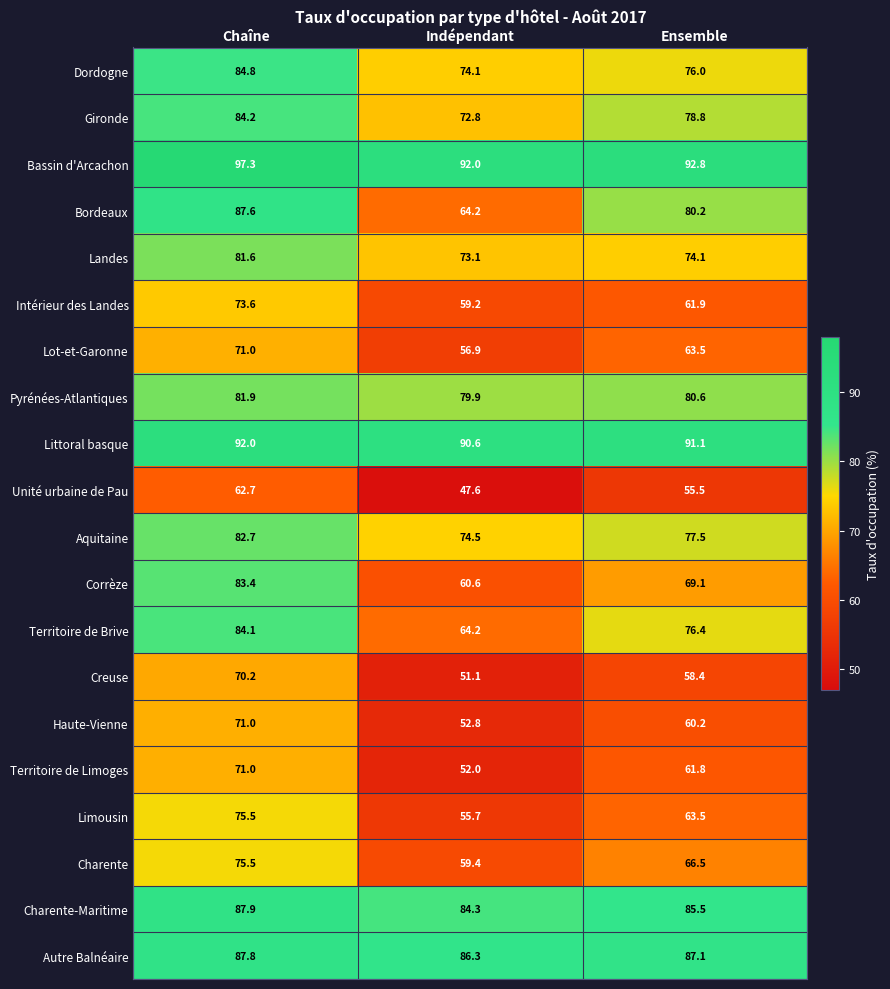

Which label corresponds to the largest value in the chart?

Chaîne